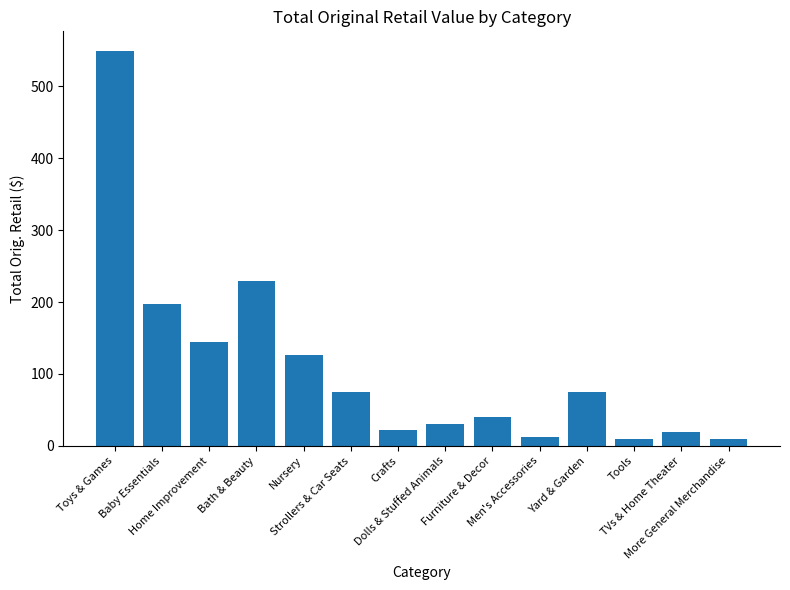

Which has a higher value, Crafts or Baby Essentials?

Baby Essentials